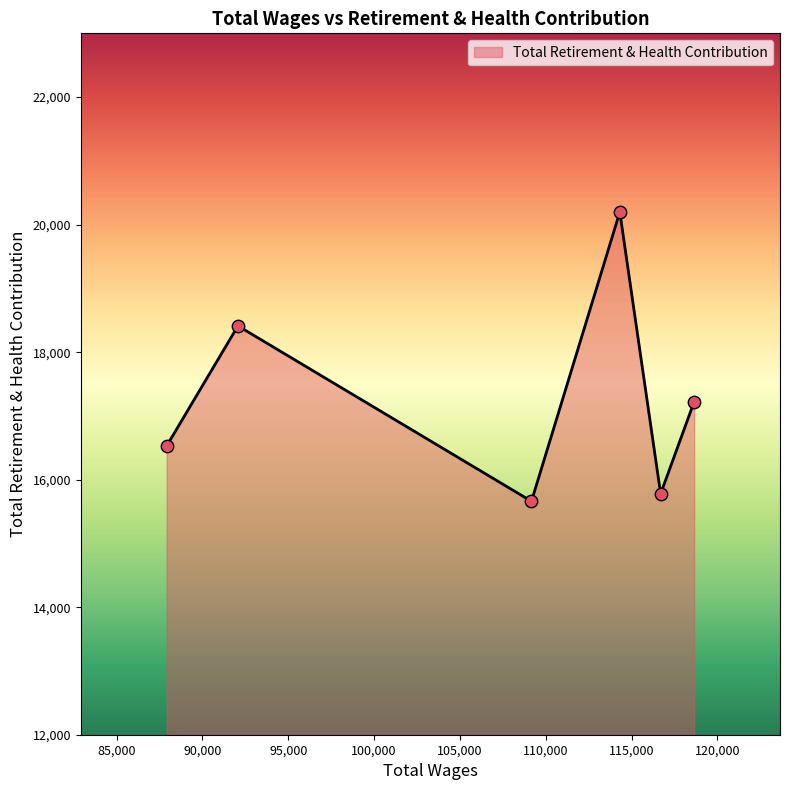

What is the smallest value displayed?

15660.9